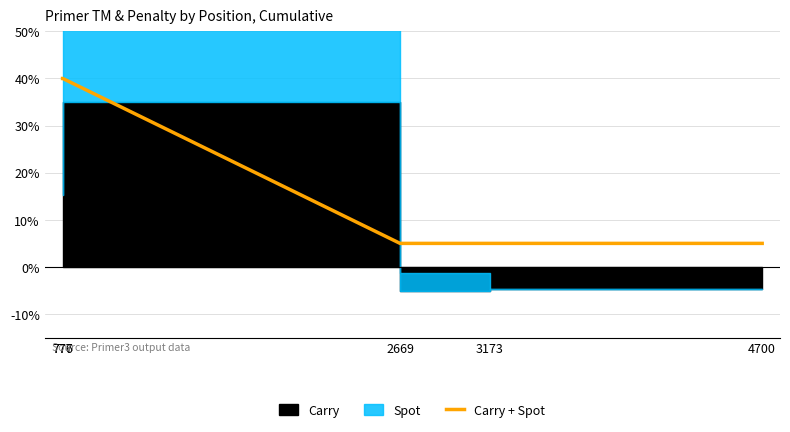

Does the chart have visible grid lines?

Yes